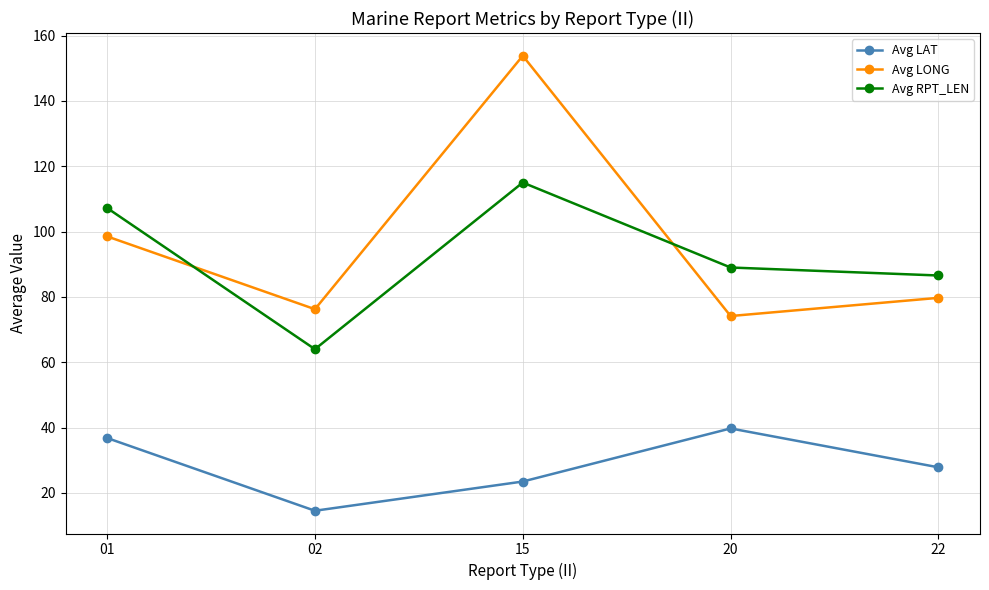

What is the value of the Avg LAT point at the 1st from the left?

36.8